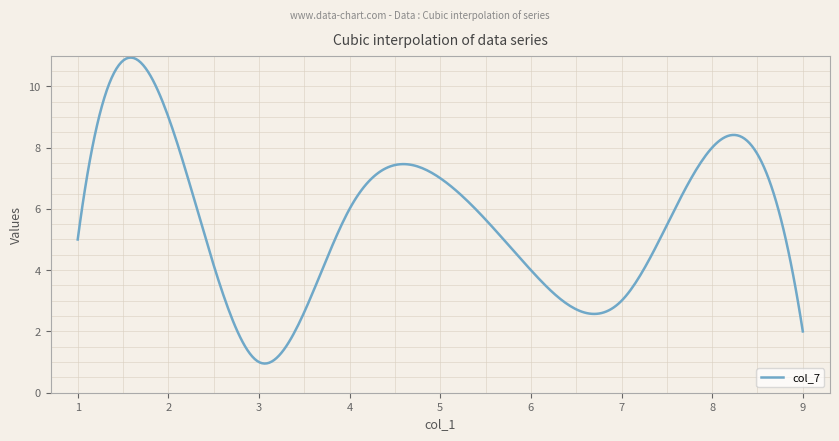

What is the difference between the maximum and minimum values?

10.0